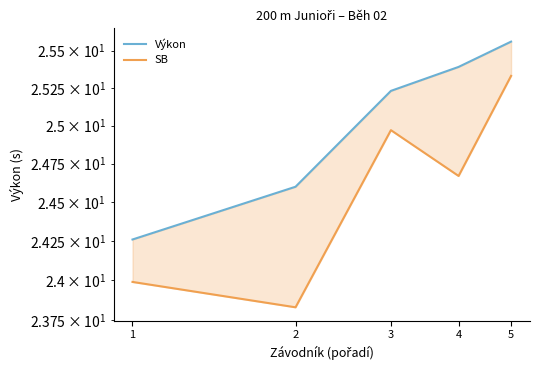

What is the smallest value displayed?

23.8